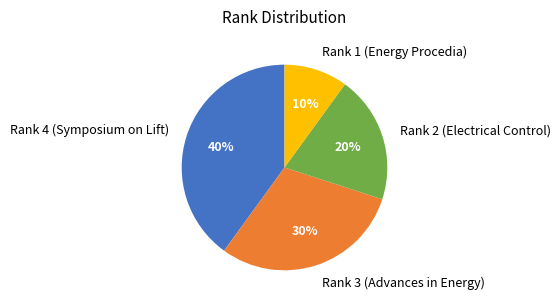

Combined, do Rank 3 (Advances in Energy) and Rank 1 (Energy Procedia) account for over 50%?

No